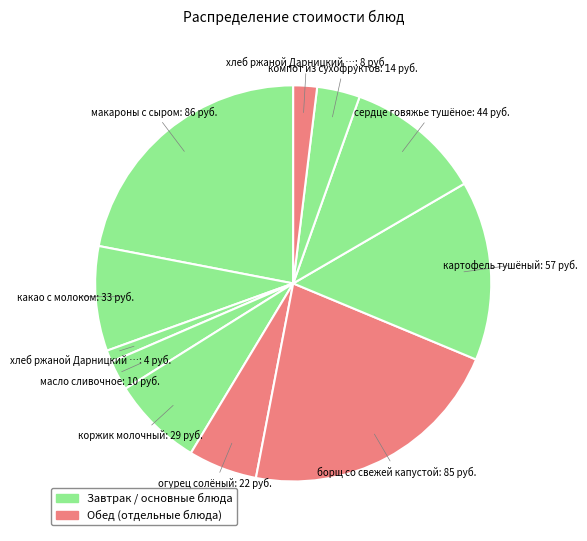

Count the number of slices in the pie.

11